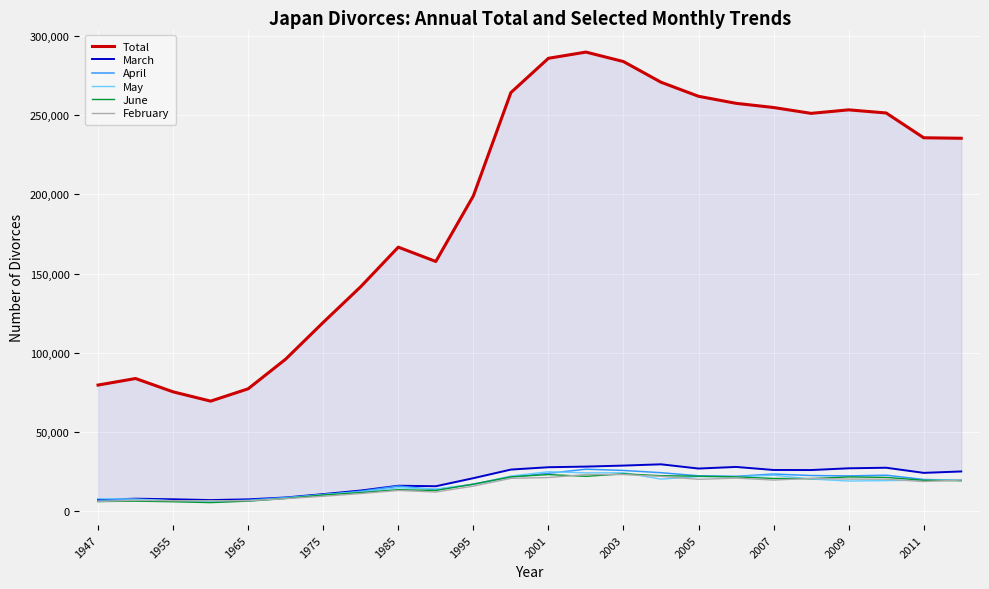

What is the highest value of the February series?

23049